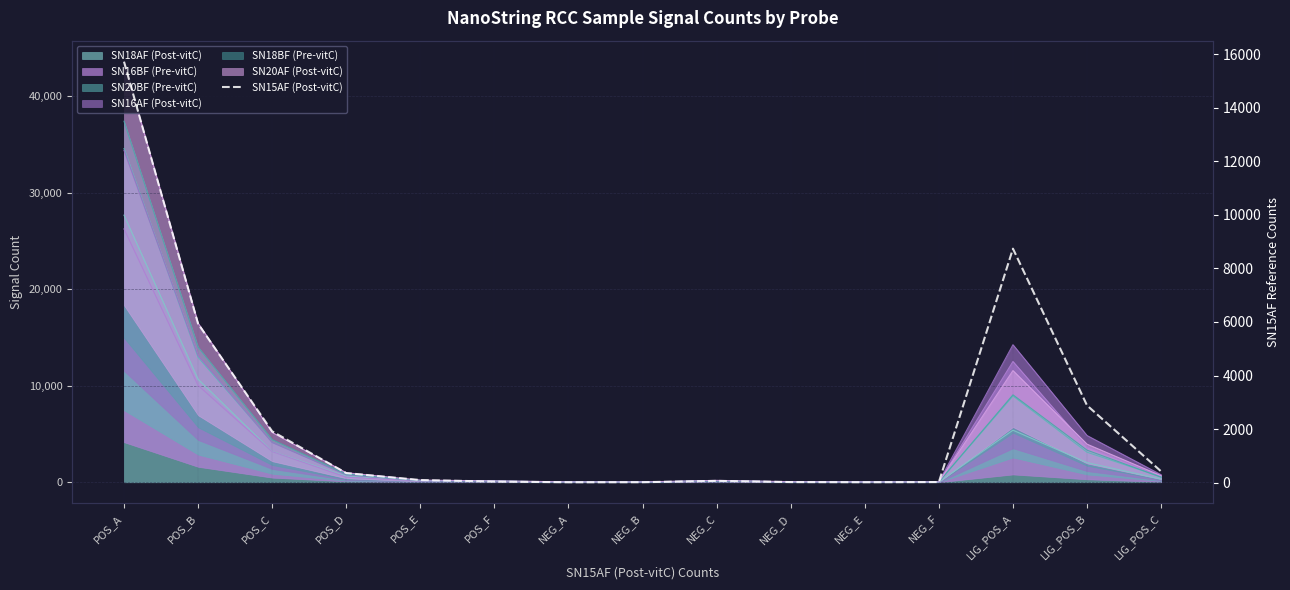

How many lines are shown in the chart?

1